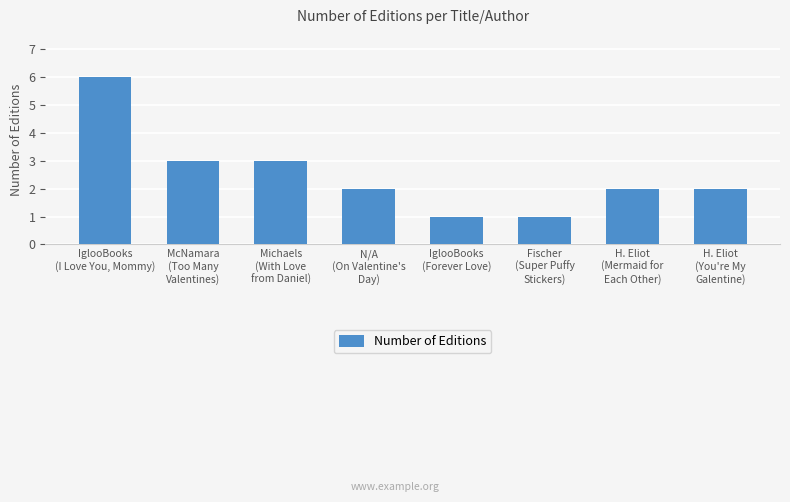

Reading left to right, extract all data points from this chart.

IglooBooks
(I Love You, Mommy)=6	McNamara
(Too Many
Valentines)=3	Michaels
(With Love
from Daniel)=3	N/A
(On Valentine's
Day)=2	IglooBooks
(Forever Love)=1	Fischer
(Super Puffy
Stickers)=1	H. Eliot
(Mermaid for
Each Other)=2	H. Eliot
(You're My
Galentine)=2